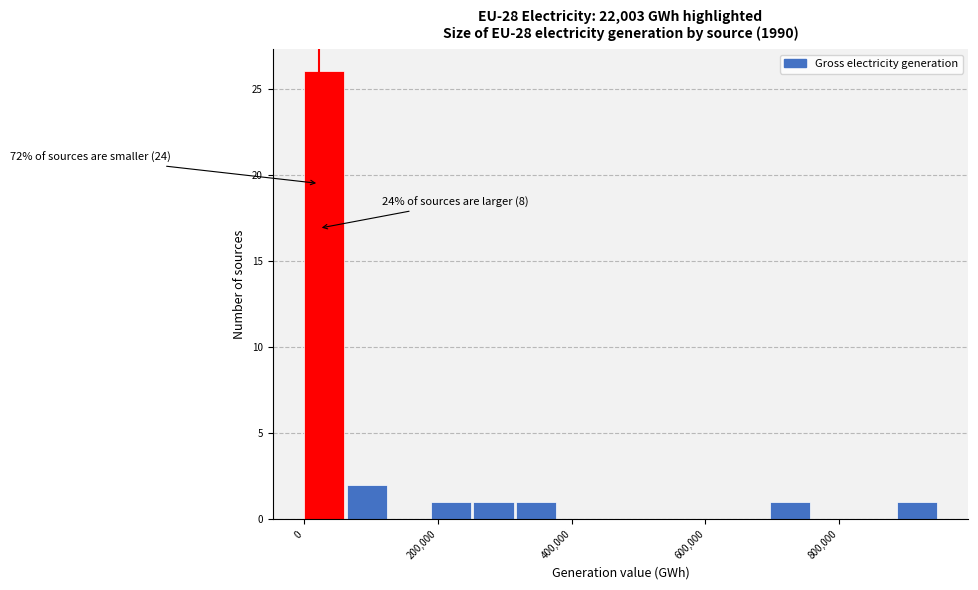

Around what value on the x-axis is the tallest bar? Give the approximate position of its centre, as read against the axis.

40000